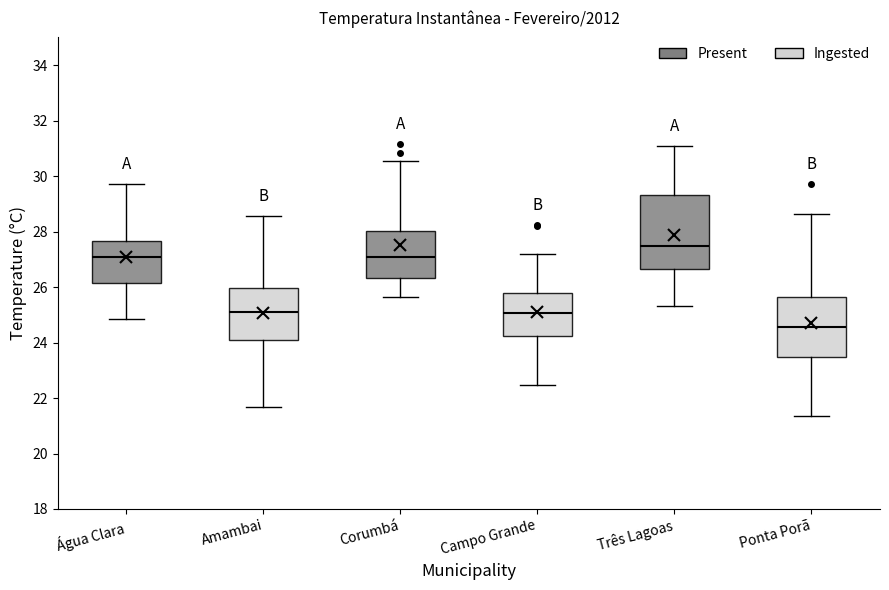

Where does the upper whisker of the box for Ponta Porã end on the y-axis? The values are not printed on the chart, so give them approximately, as read against the axis.

28.6